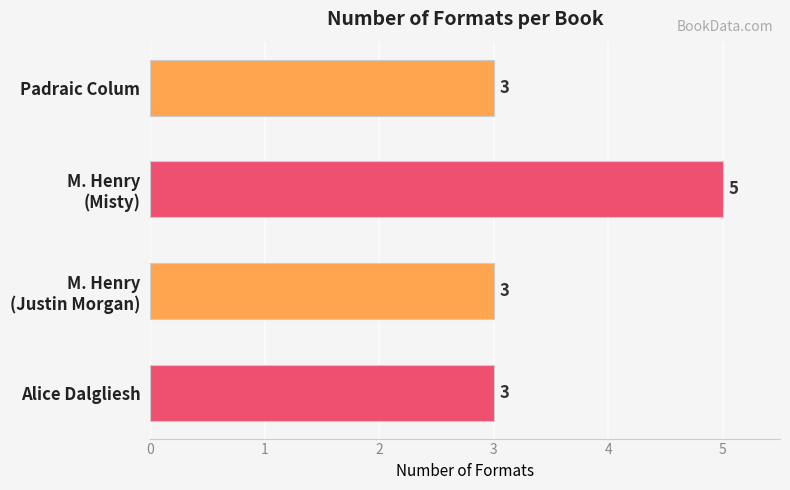

What is the sum of all values?

14